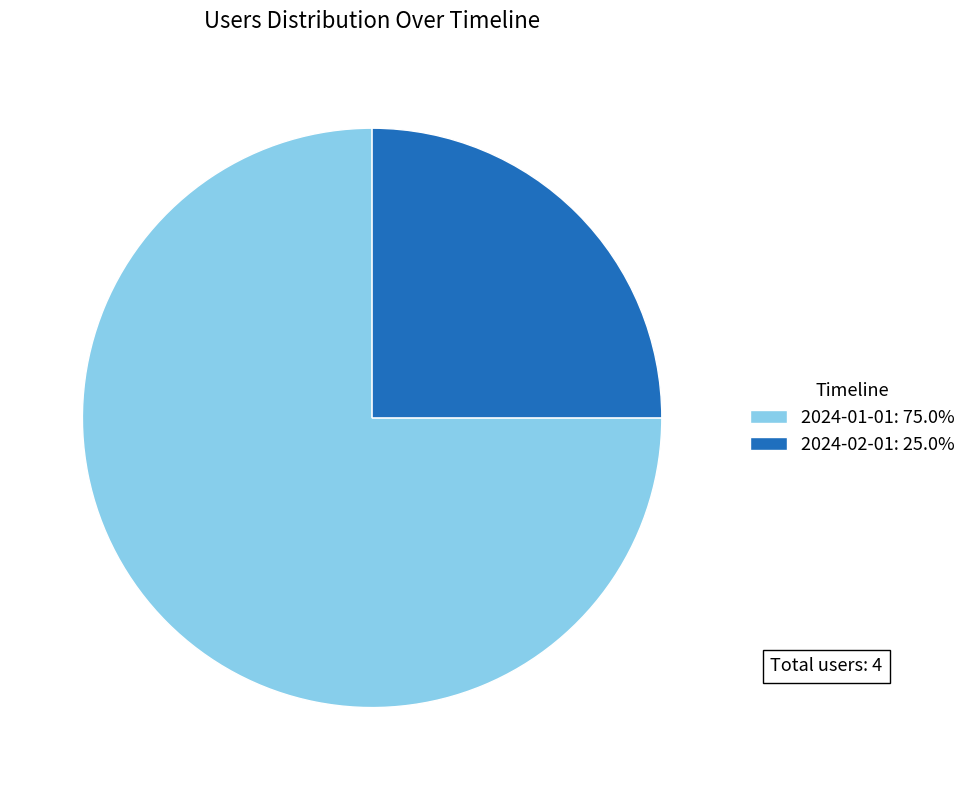

Count the number of slices in the pie.

2